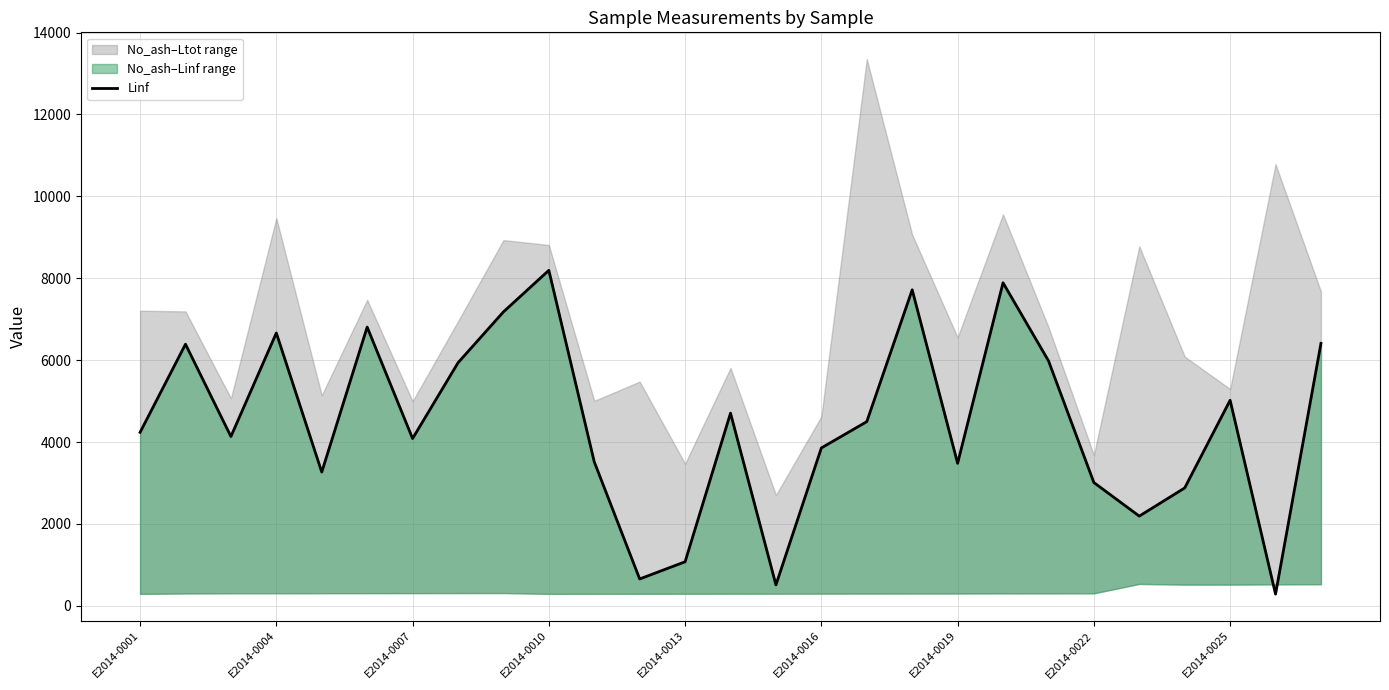

What is the difference between the maximum and minimum values?

7908